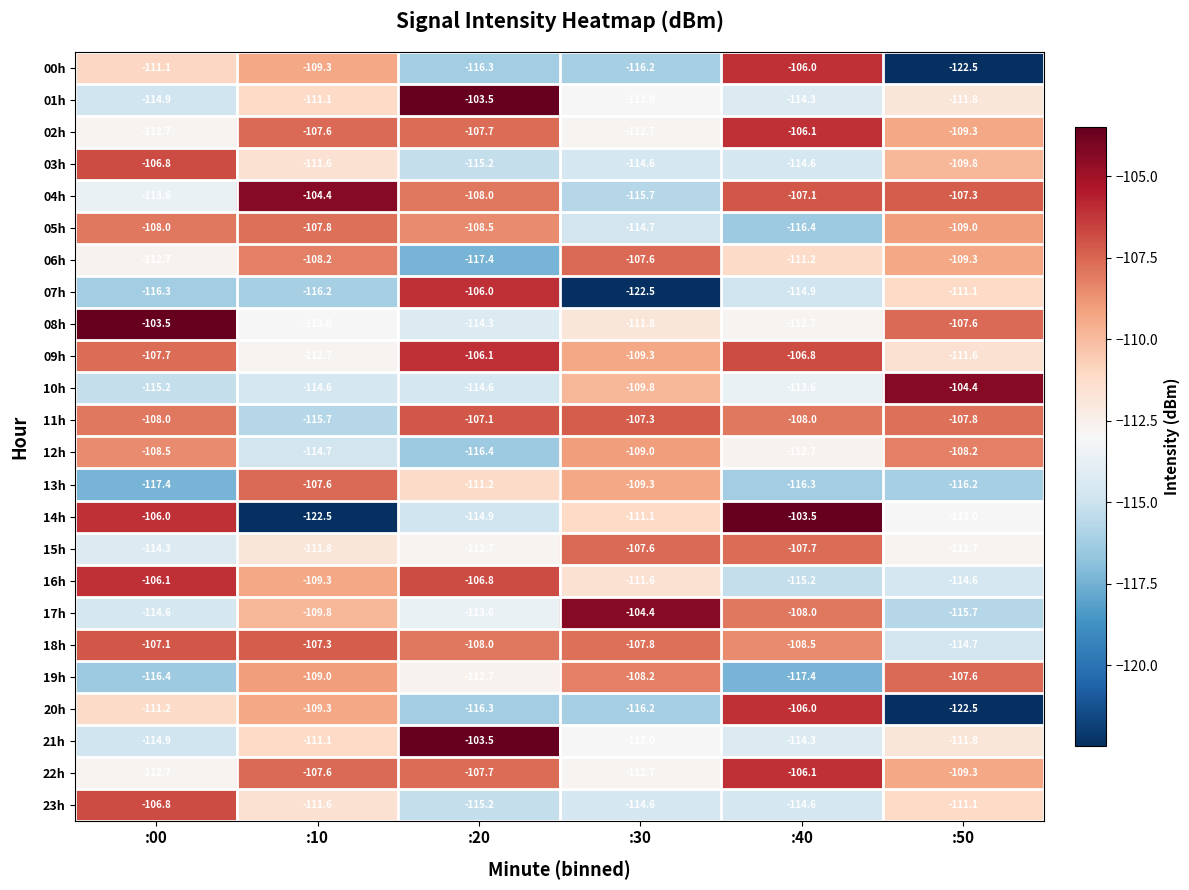

What is the smallest value displayed?

-122.5